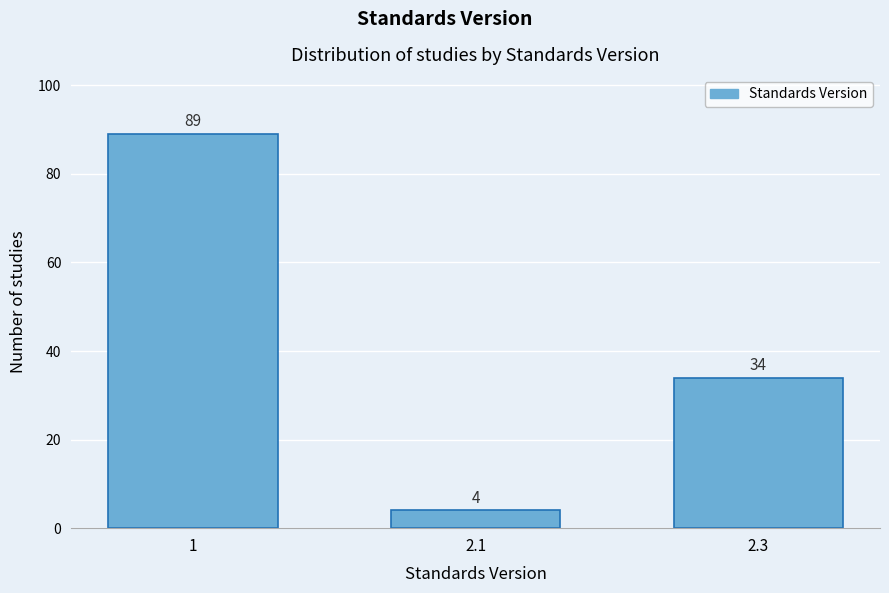

Reading left to right, transcribe all the data shown in this chart.

1=89	2.1=4	2.3=34